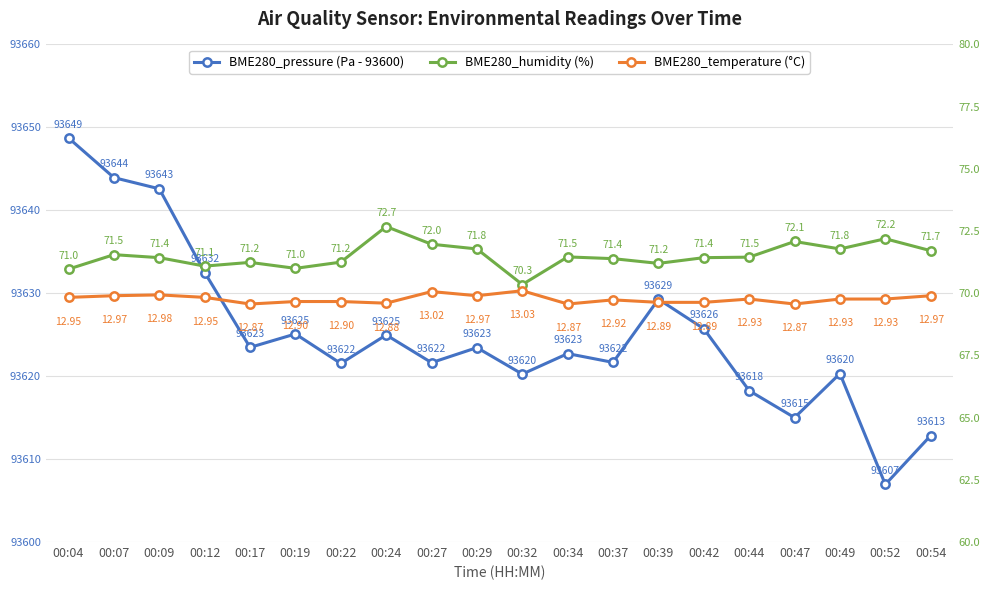

What is the smallest value displayed?

6.9